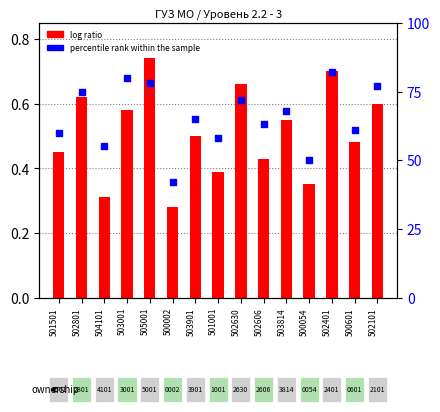

Which series has the widest spread of Y values?

percentile rank within the sample